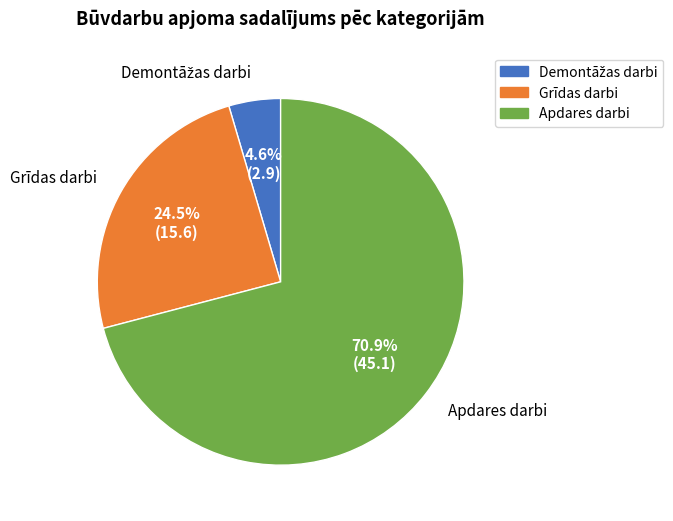

Count the number of slices in the pie.

3